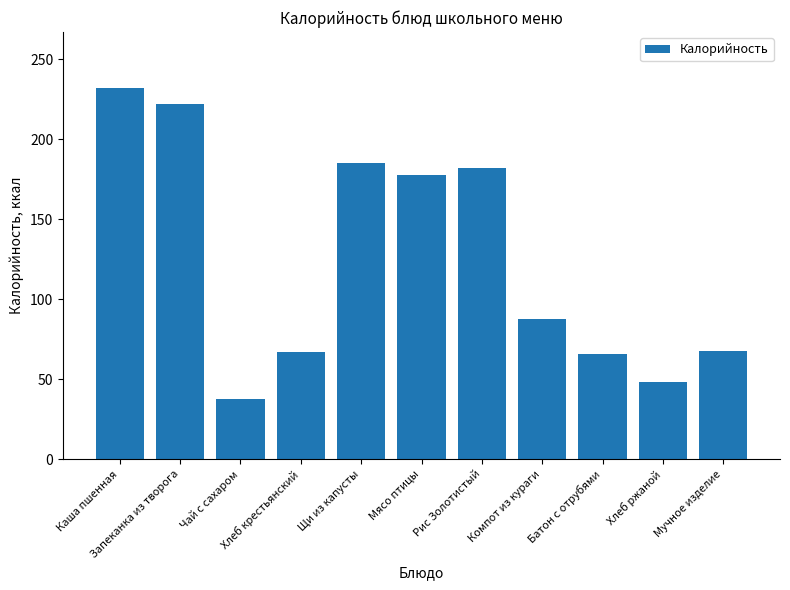

How many bars are there in total?

11